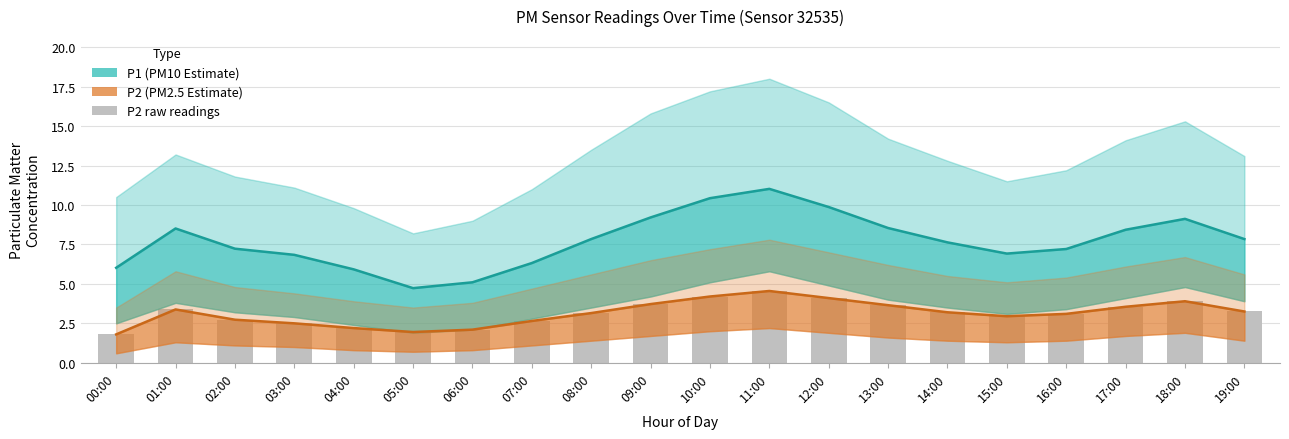

Does the chart contain stacked bars?

No